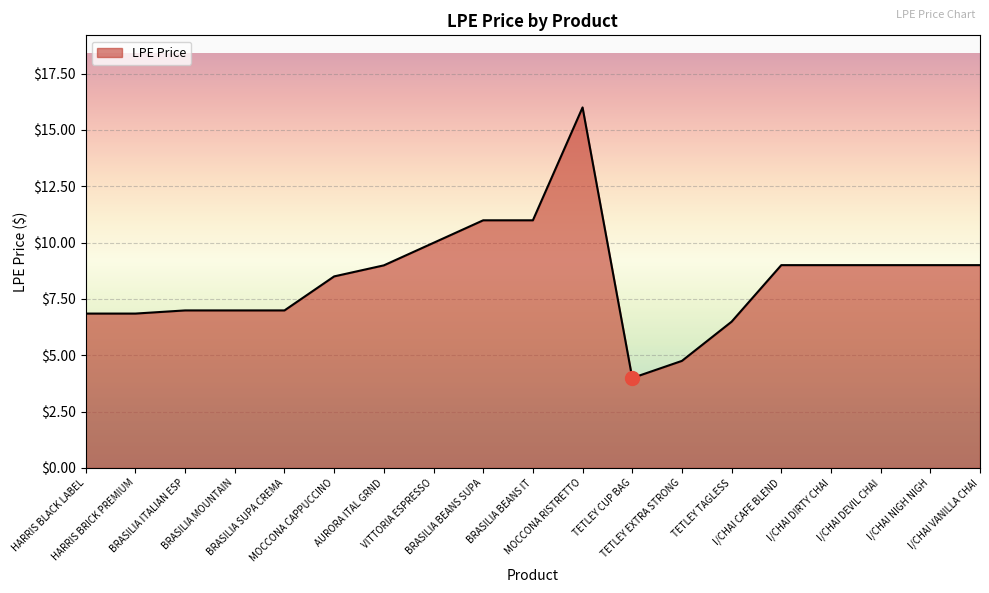

What is the minimum value shown in the chart?

4.0